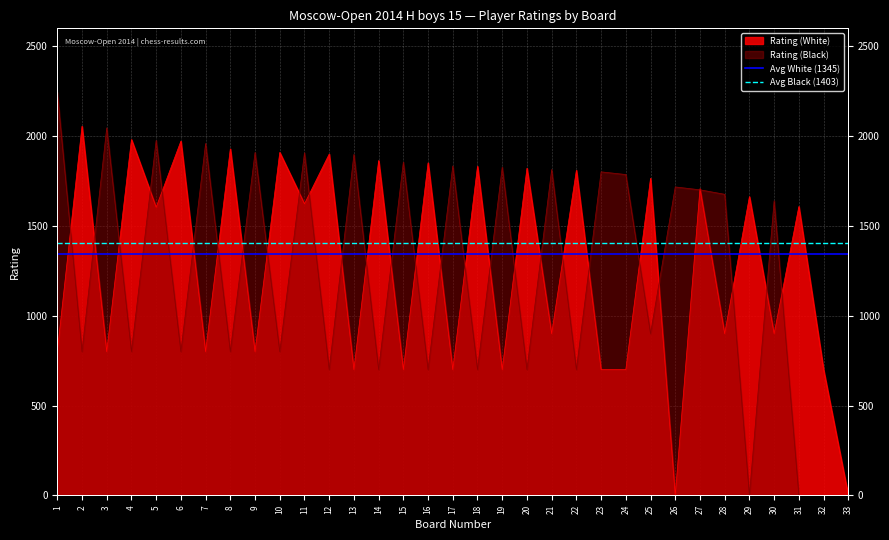

True or false: Avg Black (1403) has a value of 1403.1 at 1.

True